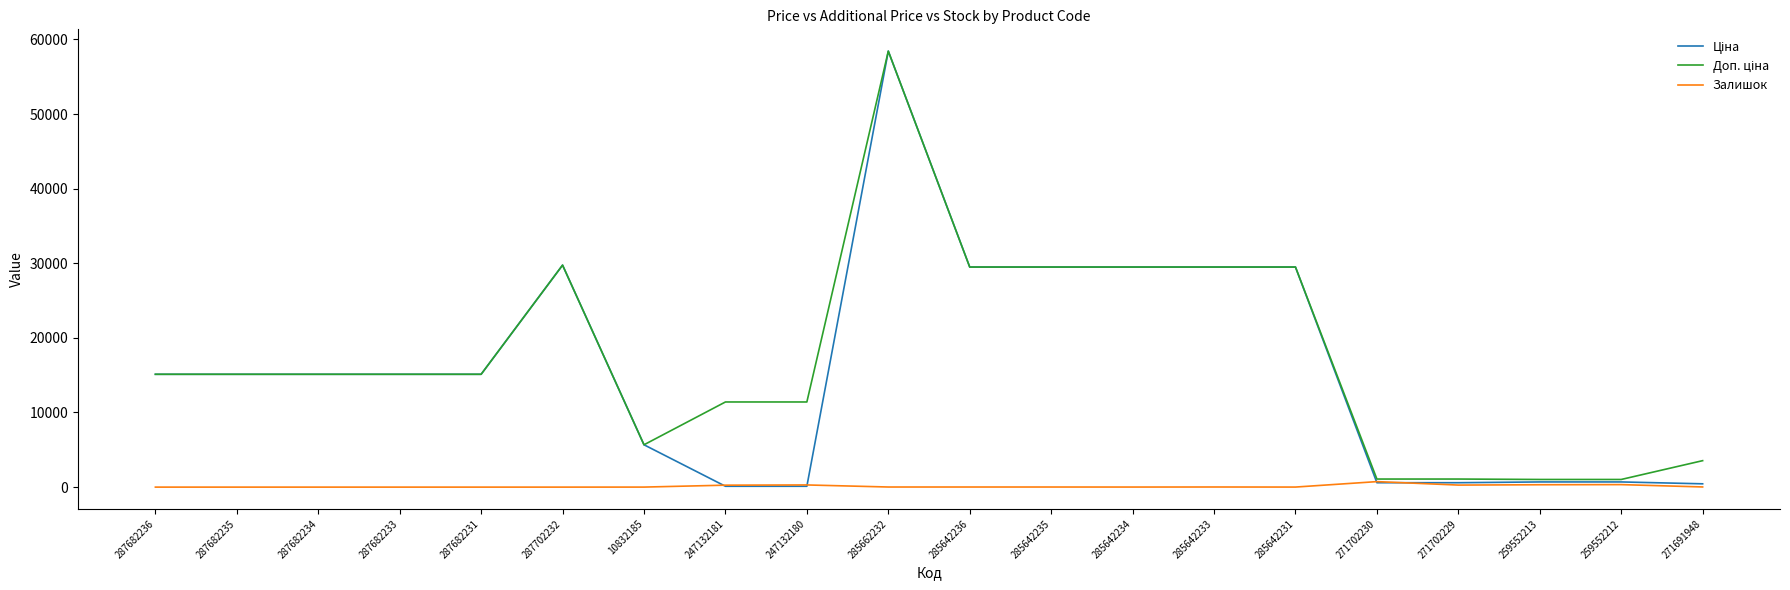

How many lines are shown in the chart?

3